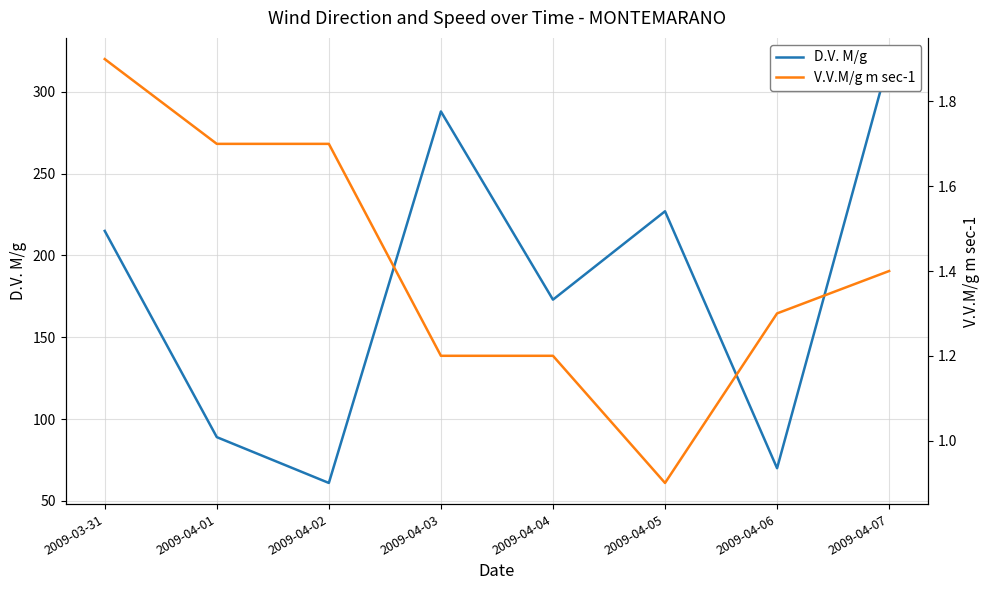

Is this an area chart (filled region under the line)?

No